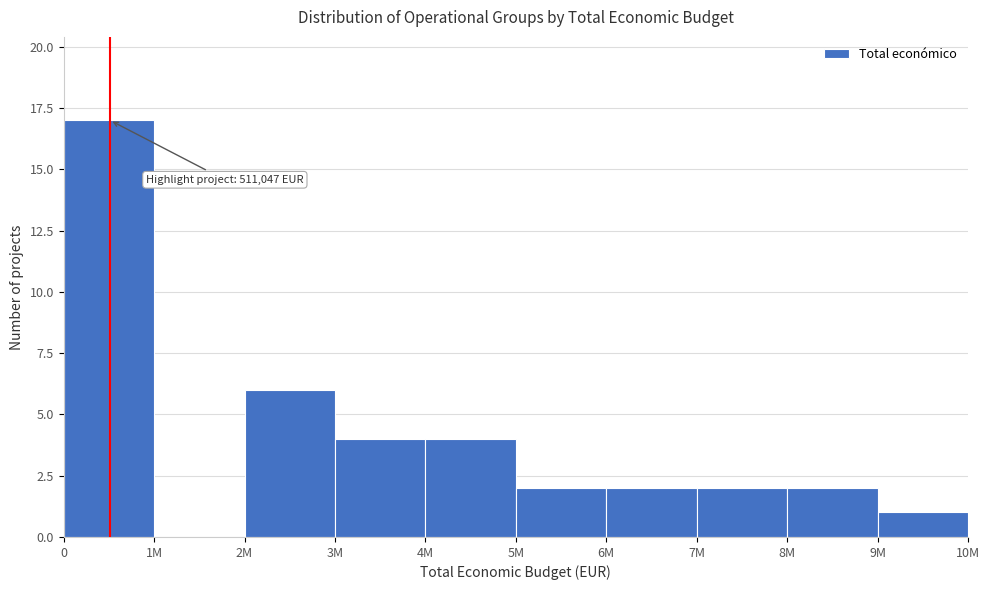

Reading right to left, list all the values displayed in this chart.

9M=1	8M=2	7M=2	6M=2	5M=2	4M=4	3M=4	2M=6	1M=0	0=17